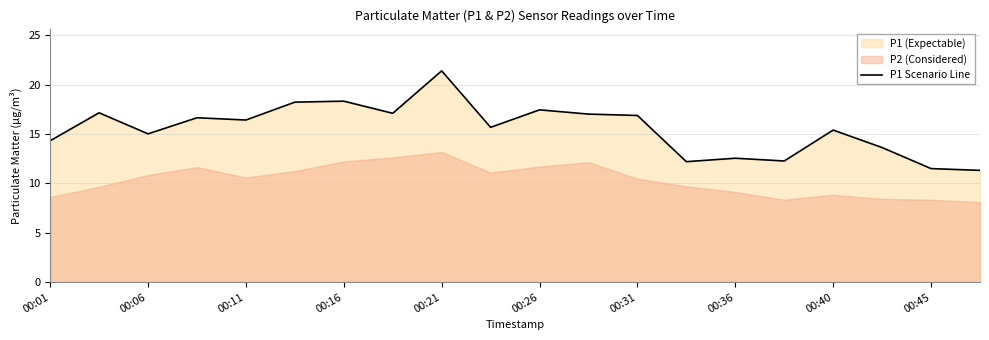

The value of P1 Scenario Line at 00:45 is 3.6. True or false?

False